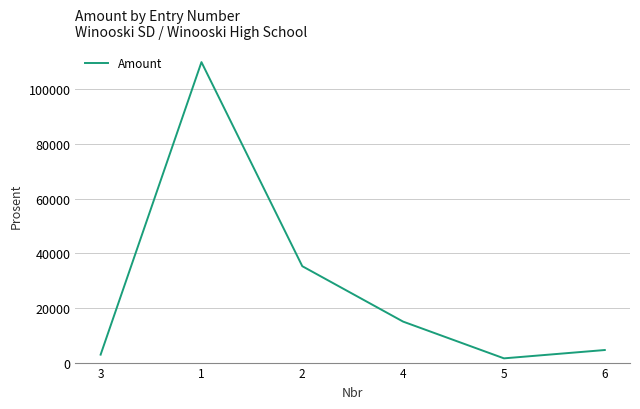

Count the number of categories in the chart.

6